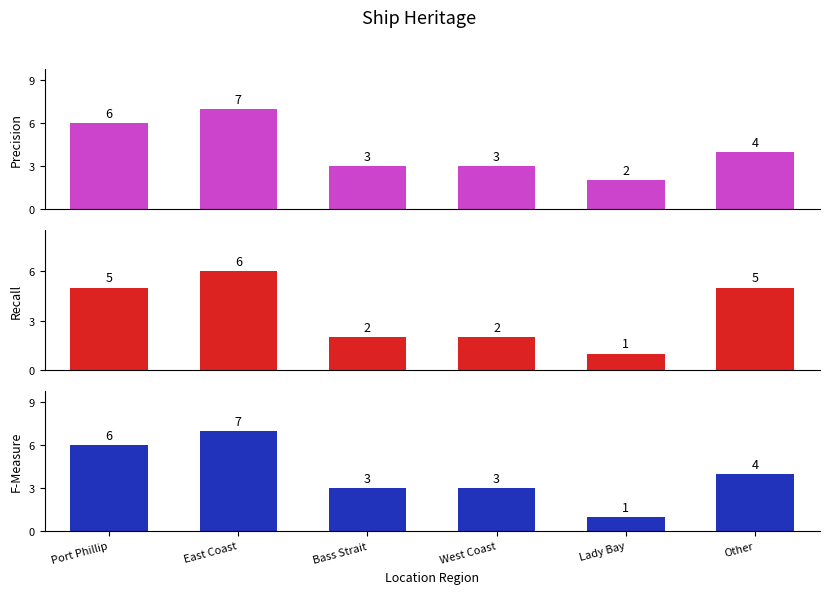

Between Bass Strait and Lady Bay, which series saw the biggest shift?

F-Measure